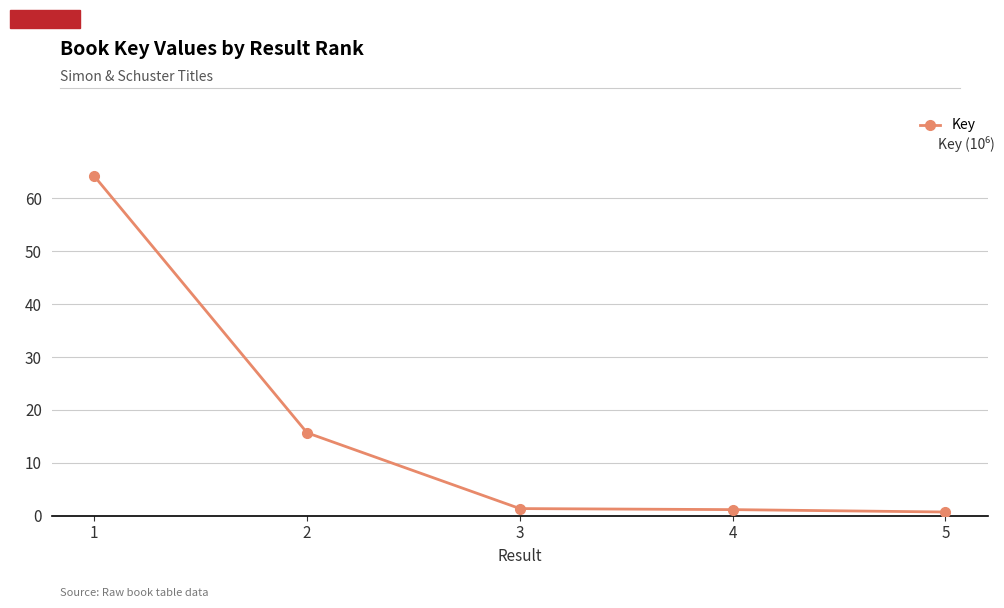

True or false: there are more than 1 points higher than both neighbors.

False